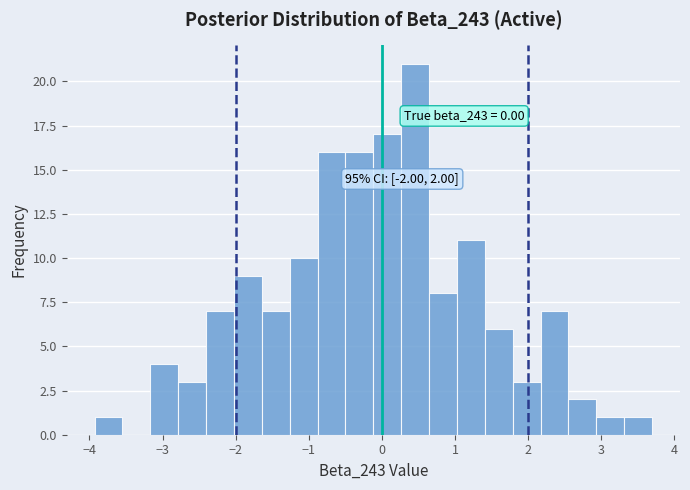

Around what value on the x-axis is the tallest bar? Give the approximate position of its centre, as read against the axis.

0.5